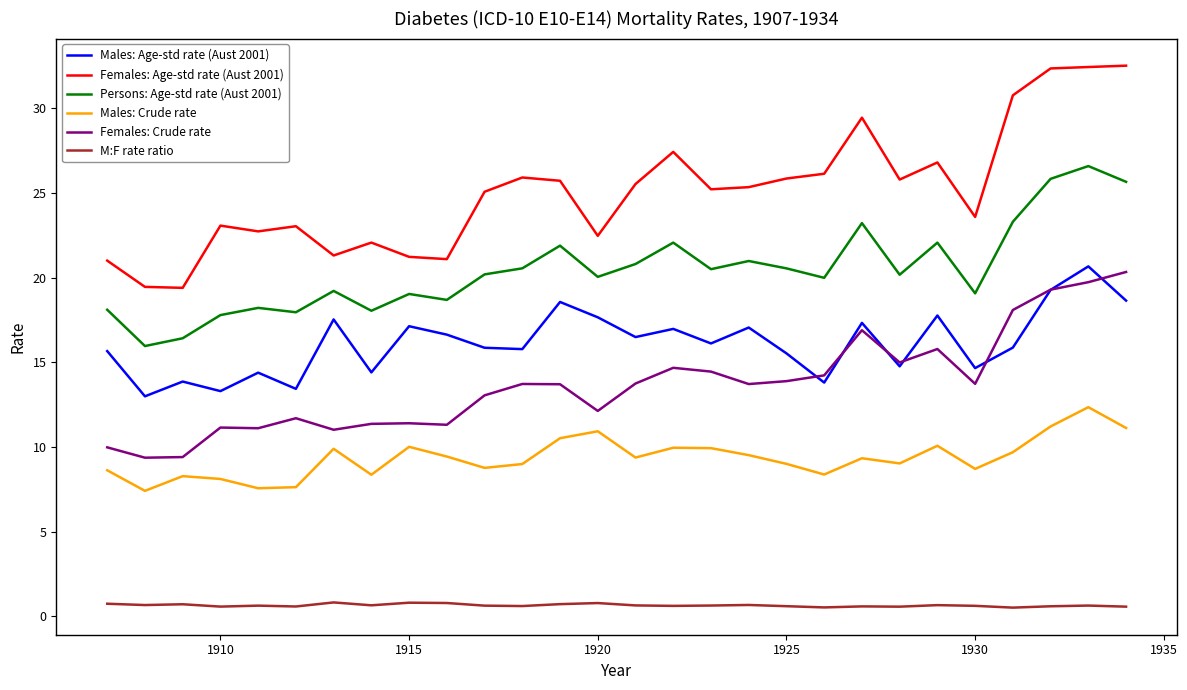

Which series has the widest spread of values?

Females: Age-std rate (Aust 2001)